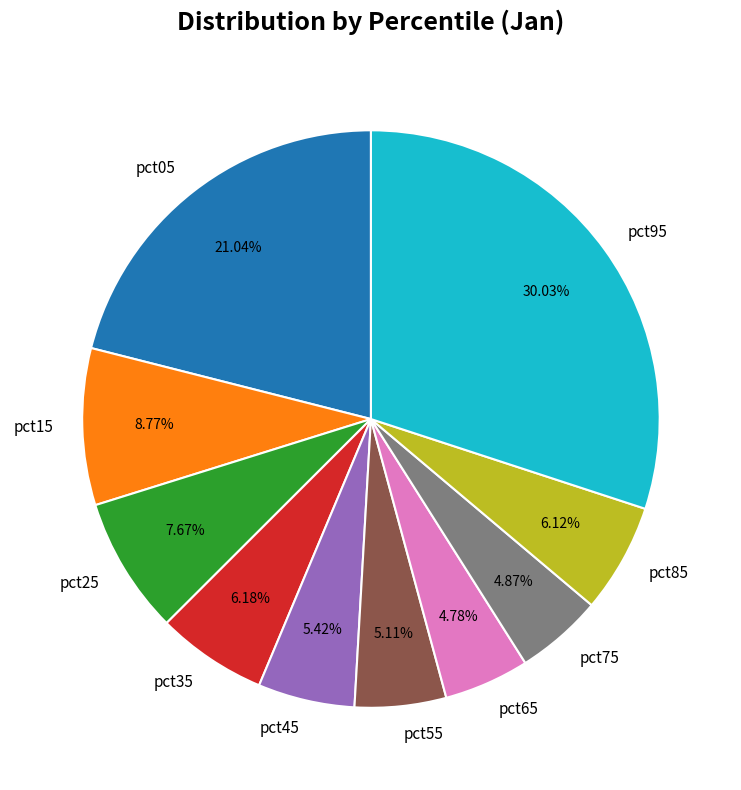

Between pct75 and pct25, which is larger?

pct25